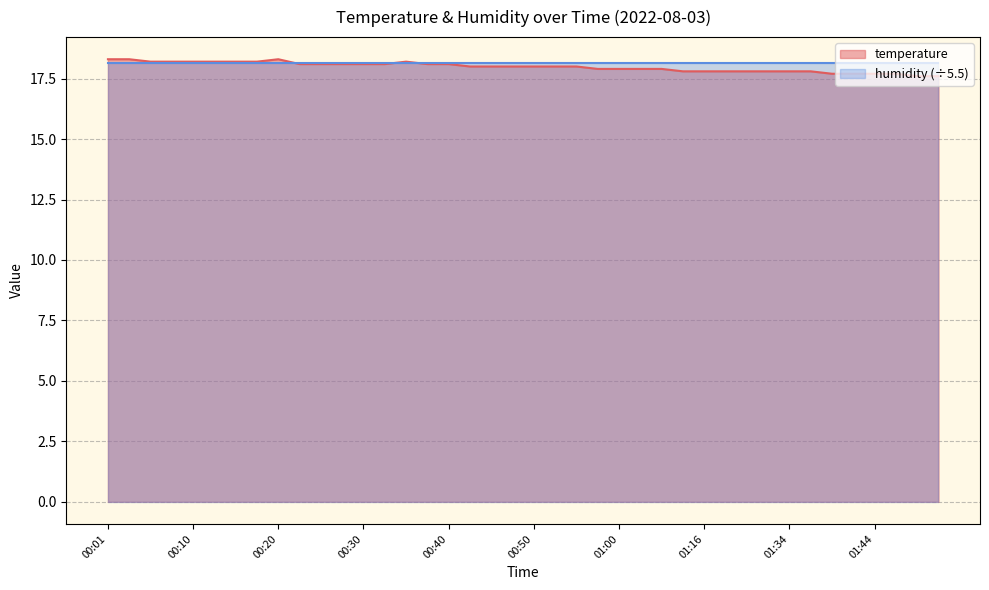

What is the greatest value displayed?

18.3